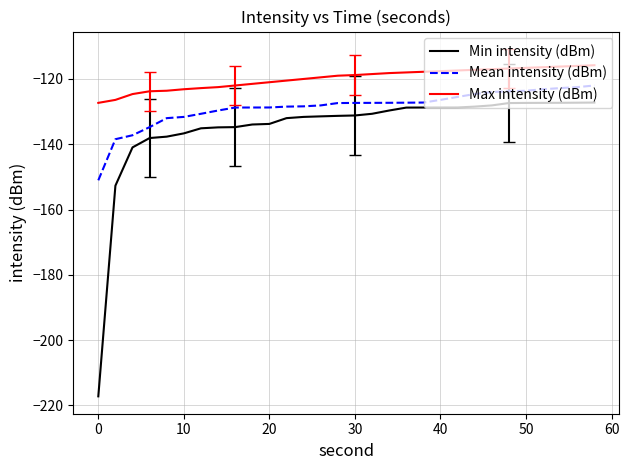

List the series in order of their overall mean, highest first.

Max intensity (dBm), Mean intensity (dBm), Min intensity (dBm)